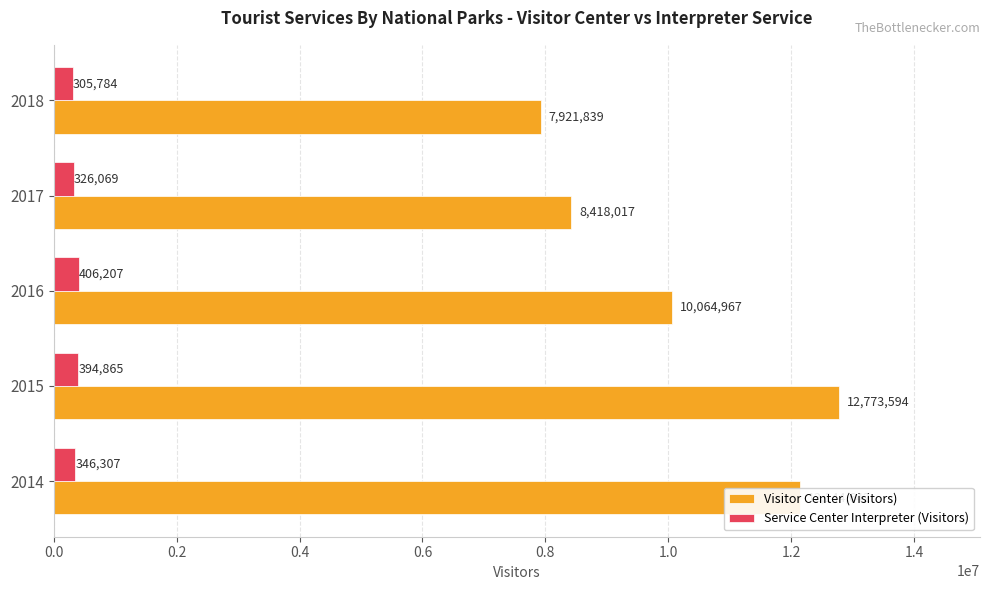

Is the value of Visitor Center (Visitors) at 2017 greater than the value of Service Center Interpreter (Visitors) at 2018?

Yes